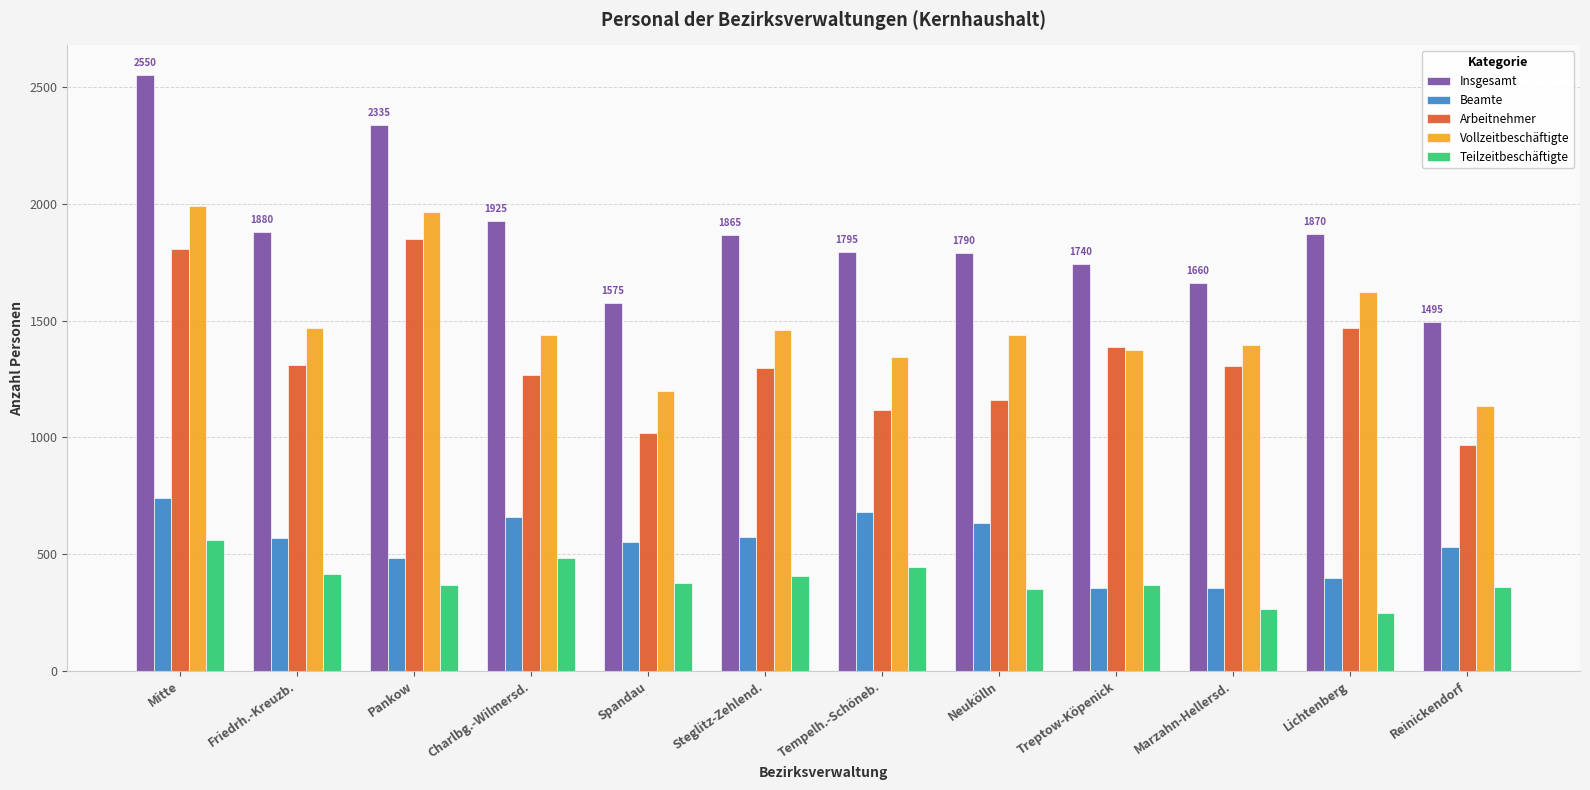

How many series are shown in this chart?

5